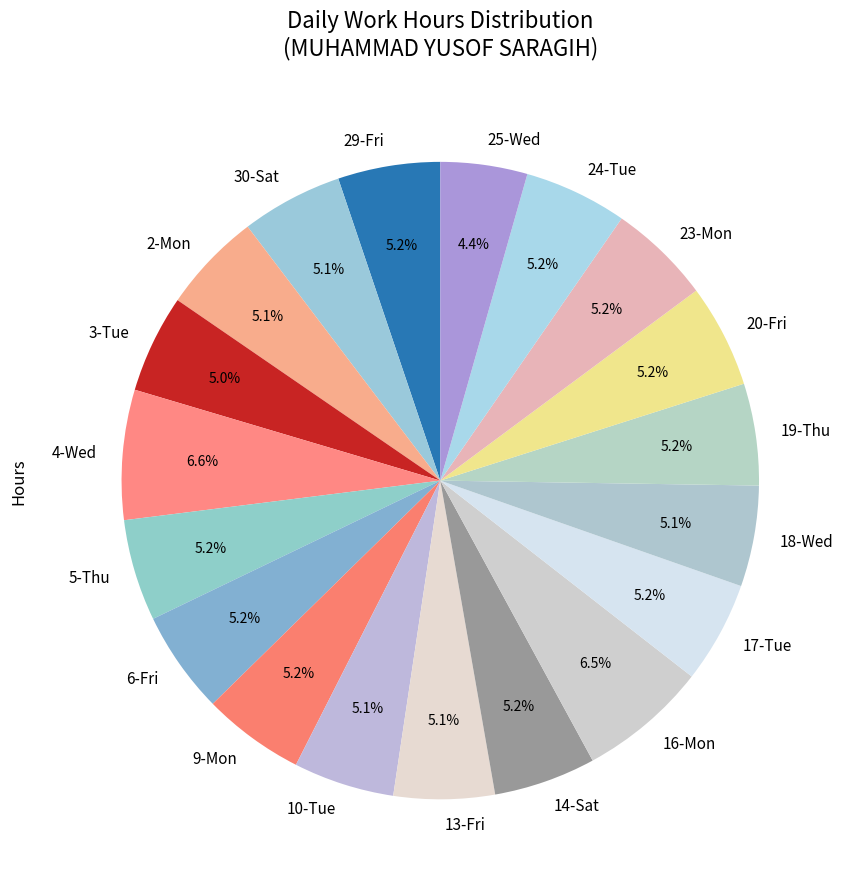

Which category has the smallest portion of the pie?

25-Wed